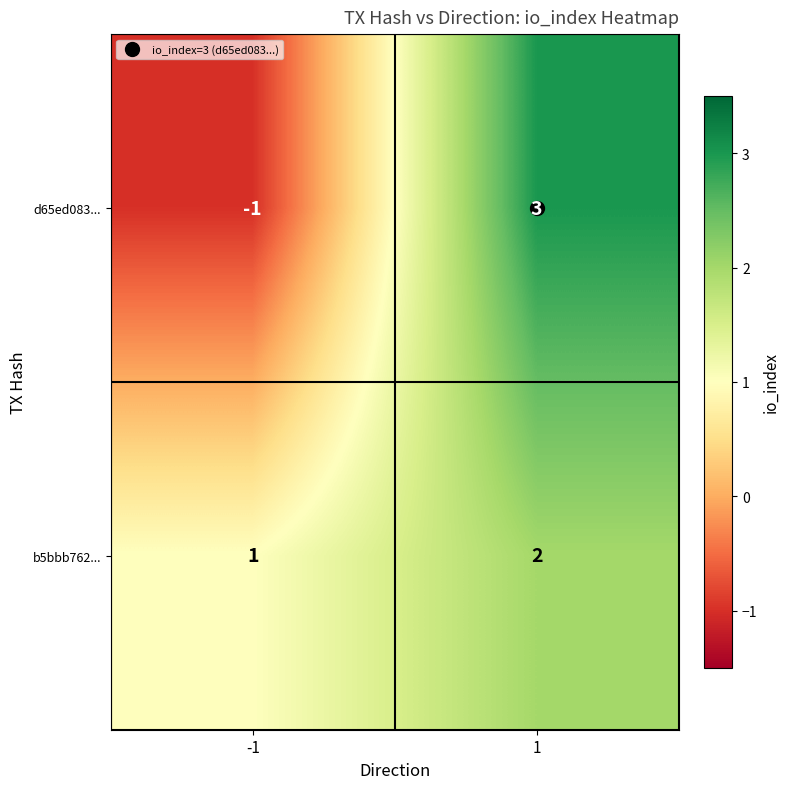

Which series has the largest total across all categories?

b5bbb762...